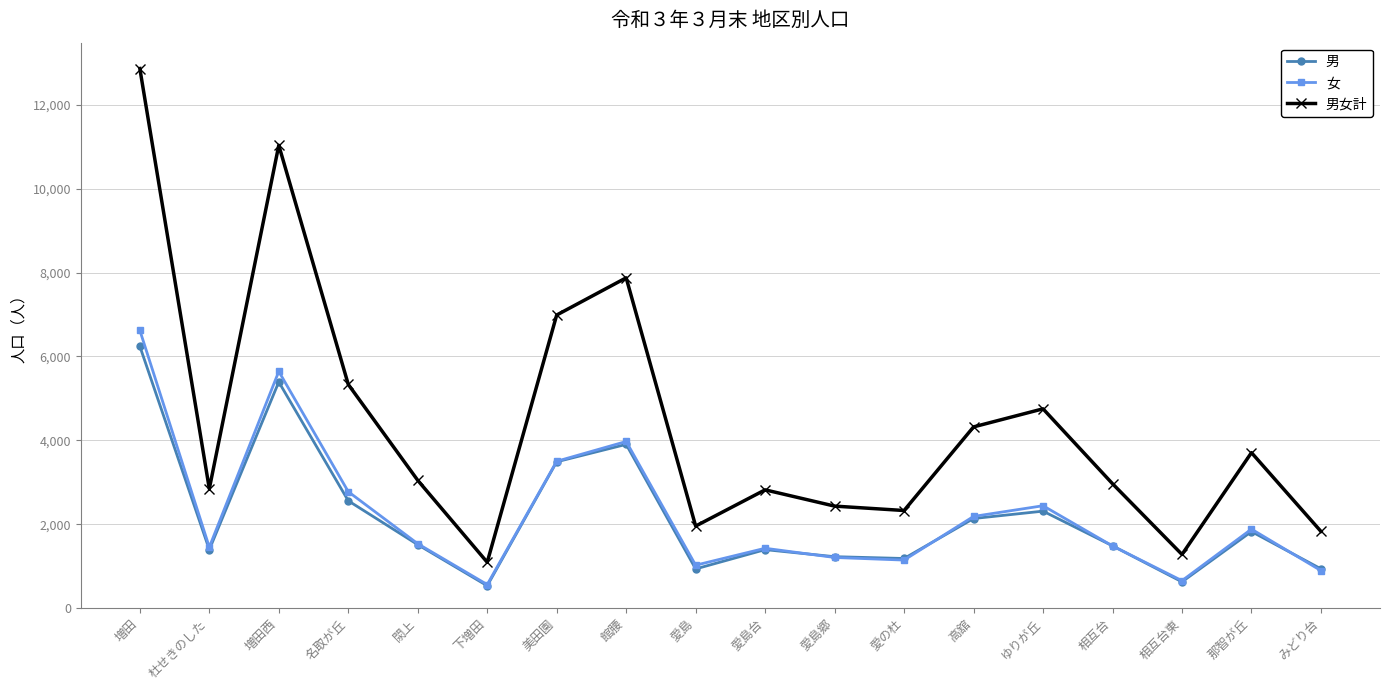

What is the label of the 14th point from the left?

ゆりが丘